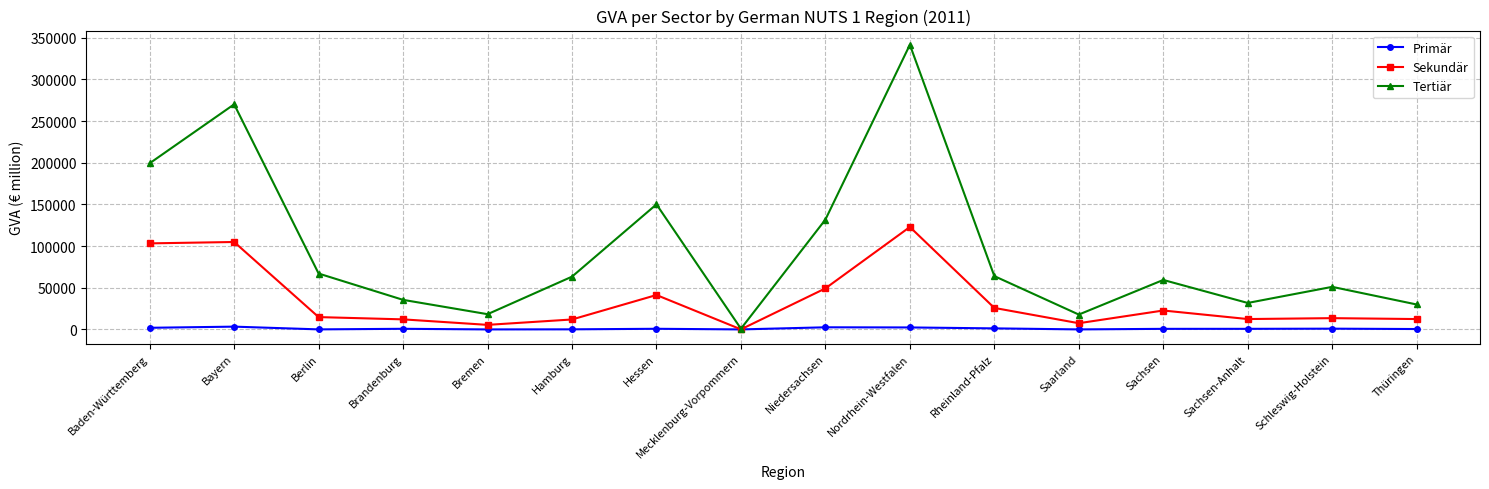

In Primär, how many points are higher than both neighbors (excluding endpoints)?

5